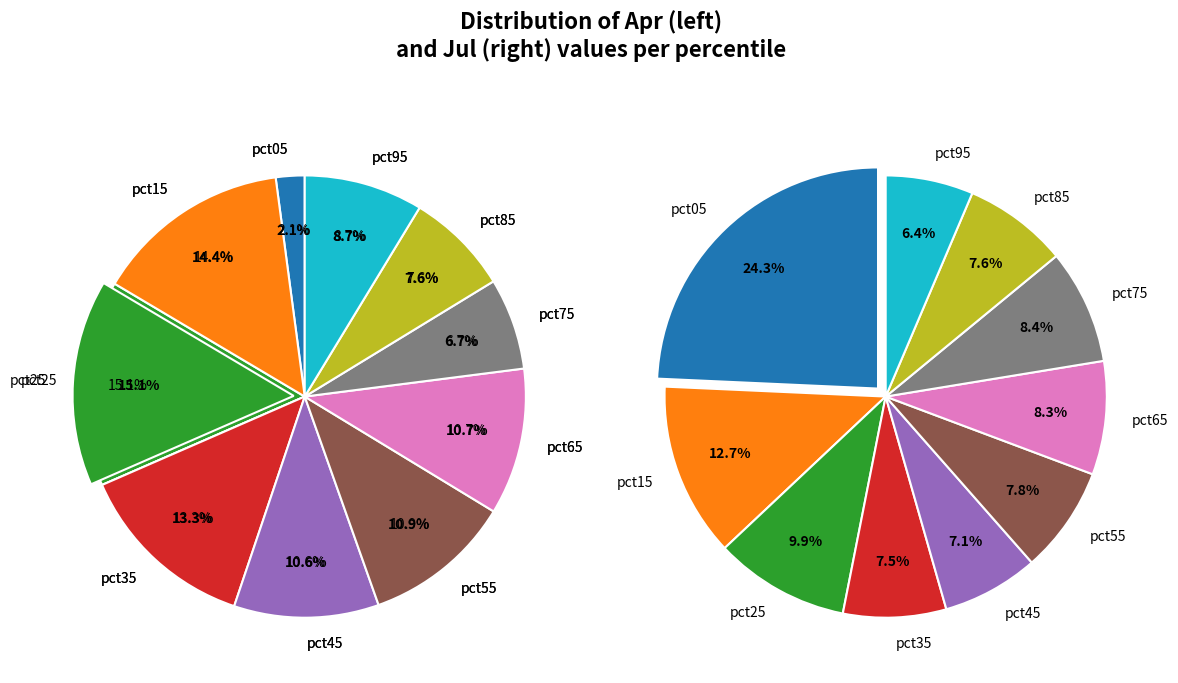

The values_jul slice represents 13% of the pie. True or false?

True